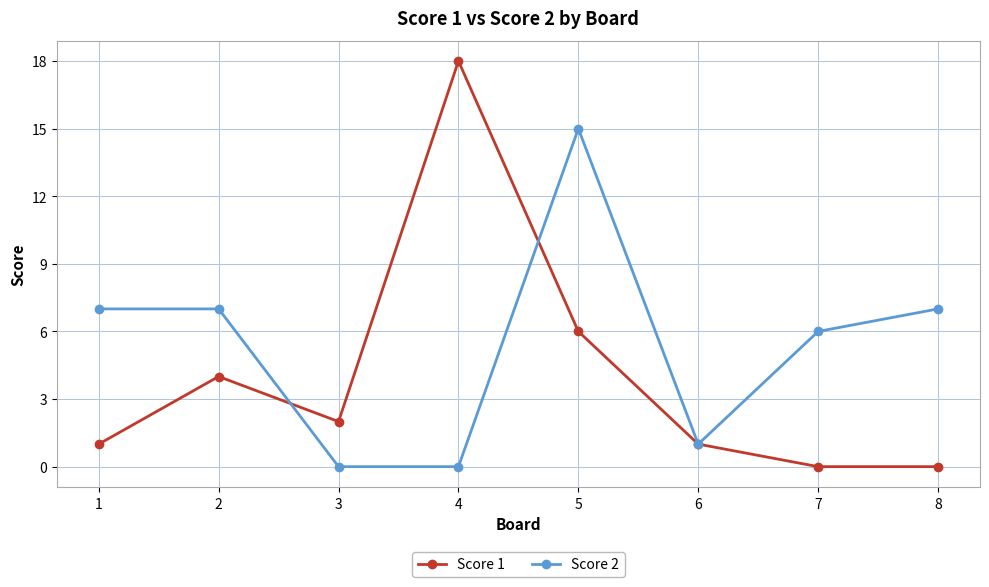

List the series in order of their peak value, highest first.

Score 1, Score 2